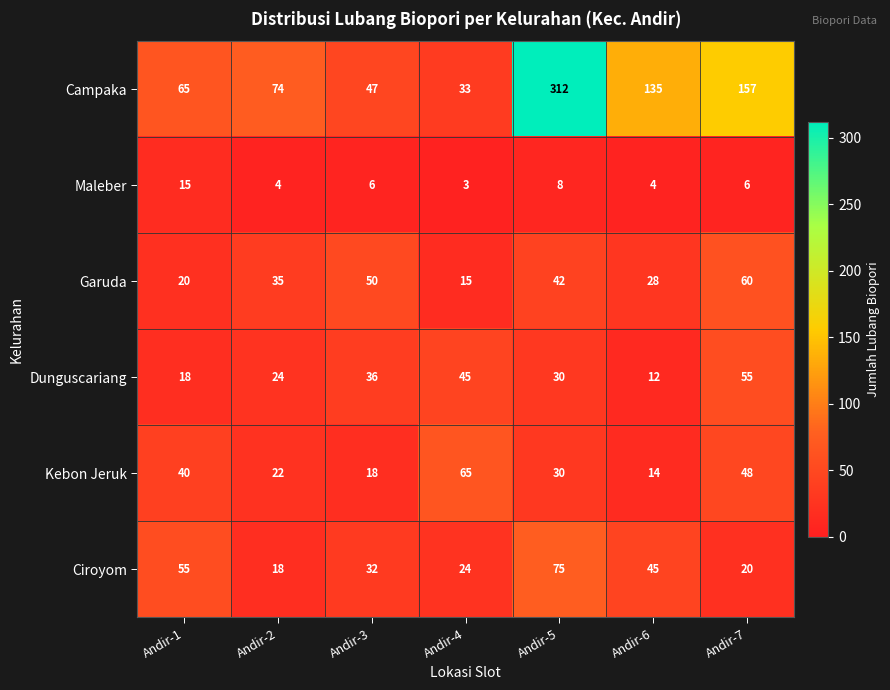

Which series changed the most between Andir-3 and Andir-4?

Kebon Jeruk